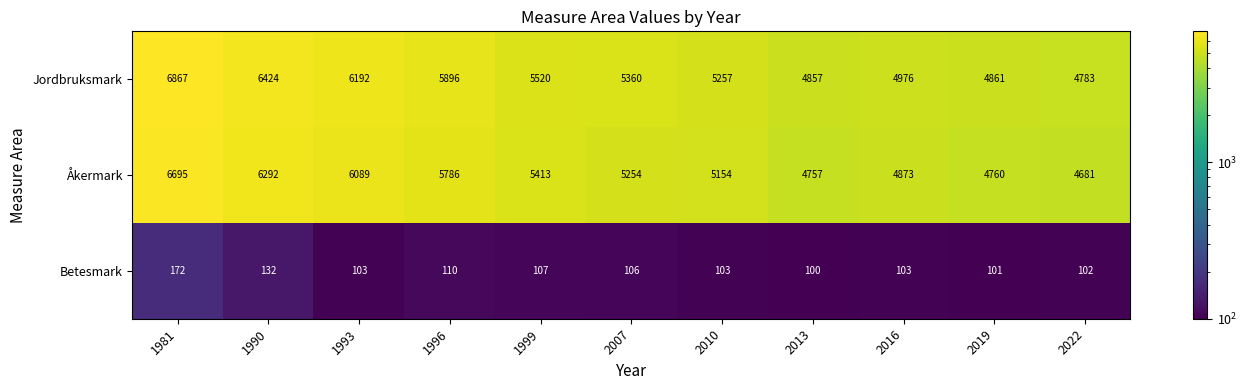

At which category does the chart reach its peak across all series?

1981